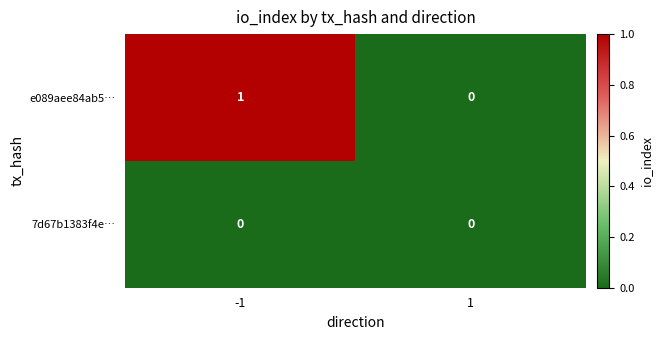

Count the number of data series in this chart.

2